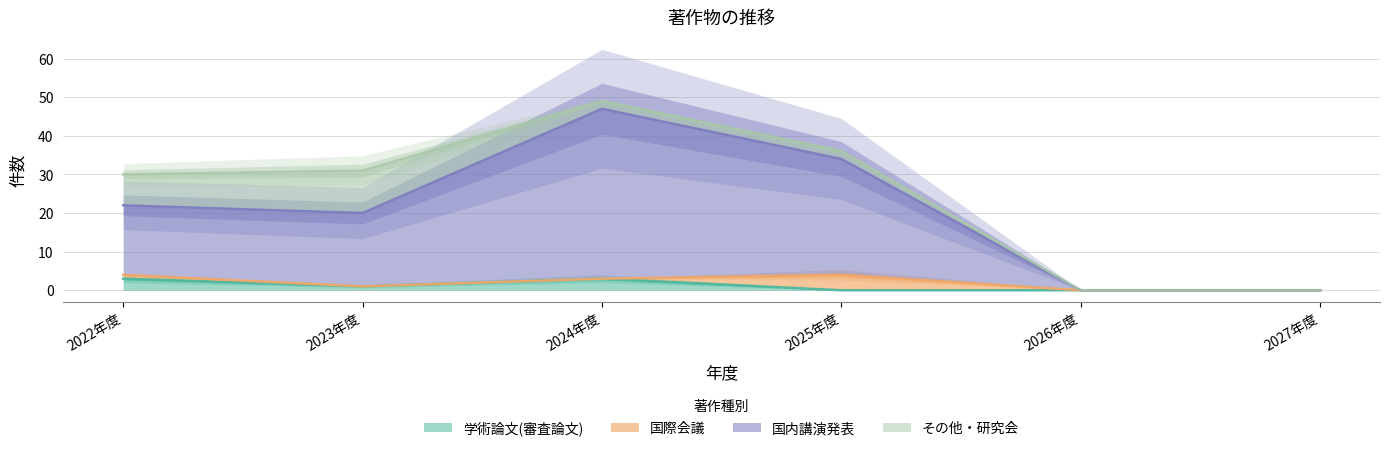

The value of 国内講演発表 at 2025年度 is 34. True or false?

True